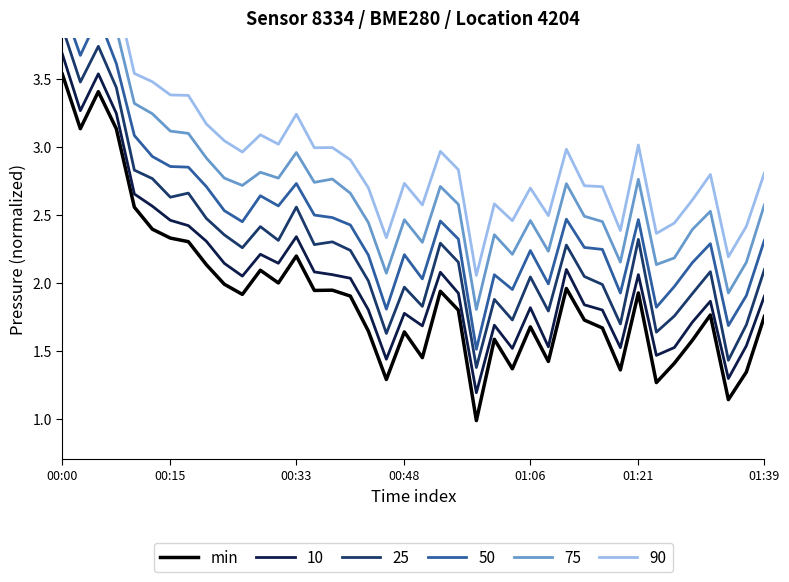

True or false: the data has more than 2 interior local peaks.

True